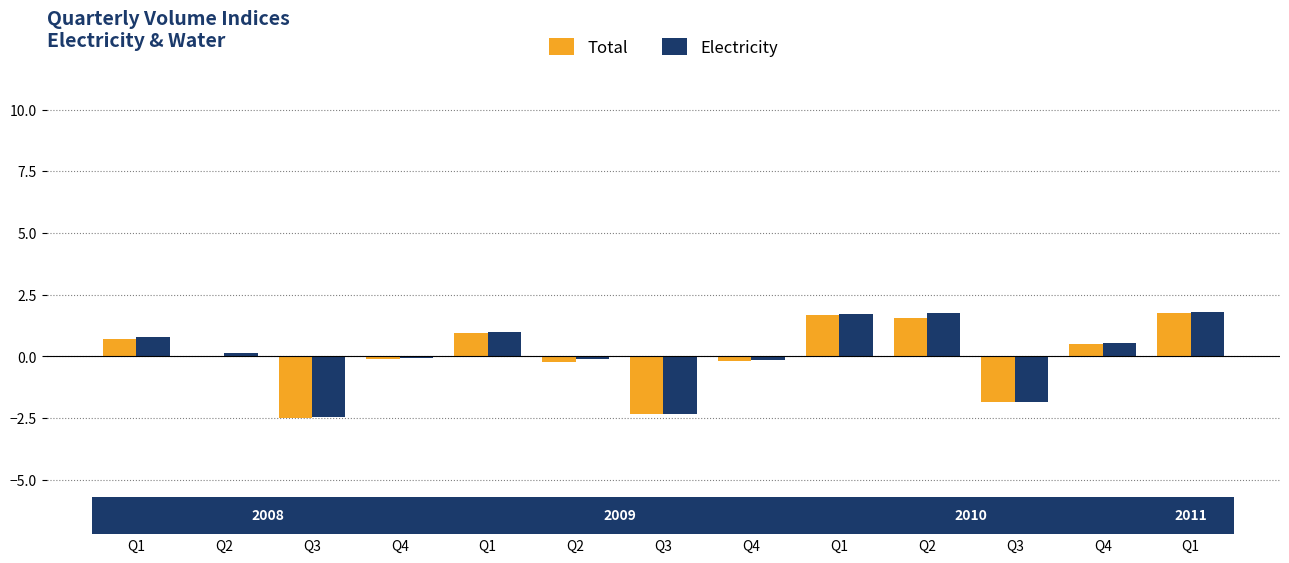

What is the average value of the Electricity series?

0.1